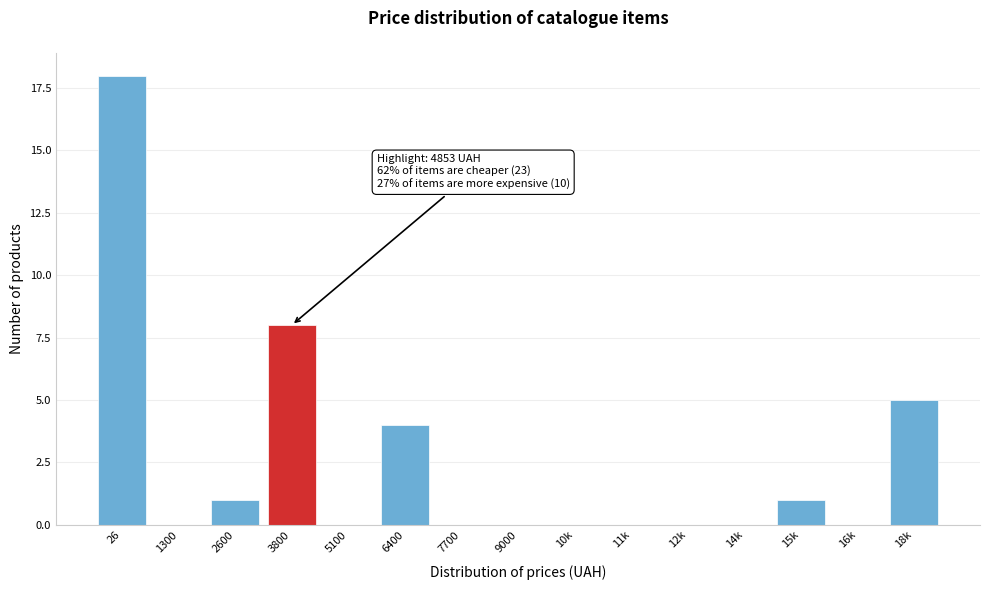

Reading left to right, transcribe all the data shown in this chart.

26=18	1300=0	2600=1	3800=8	5100=0	6400=4	7700=0	9000=0	10k=0	11k=0	12k=0	14k=0	15k=1	16k=0	18k=5